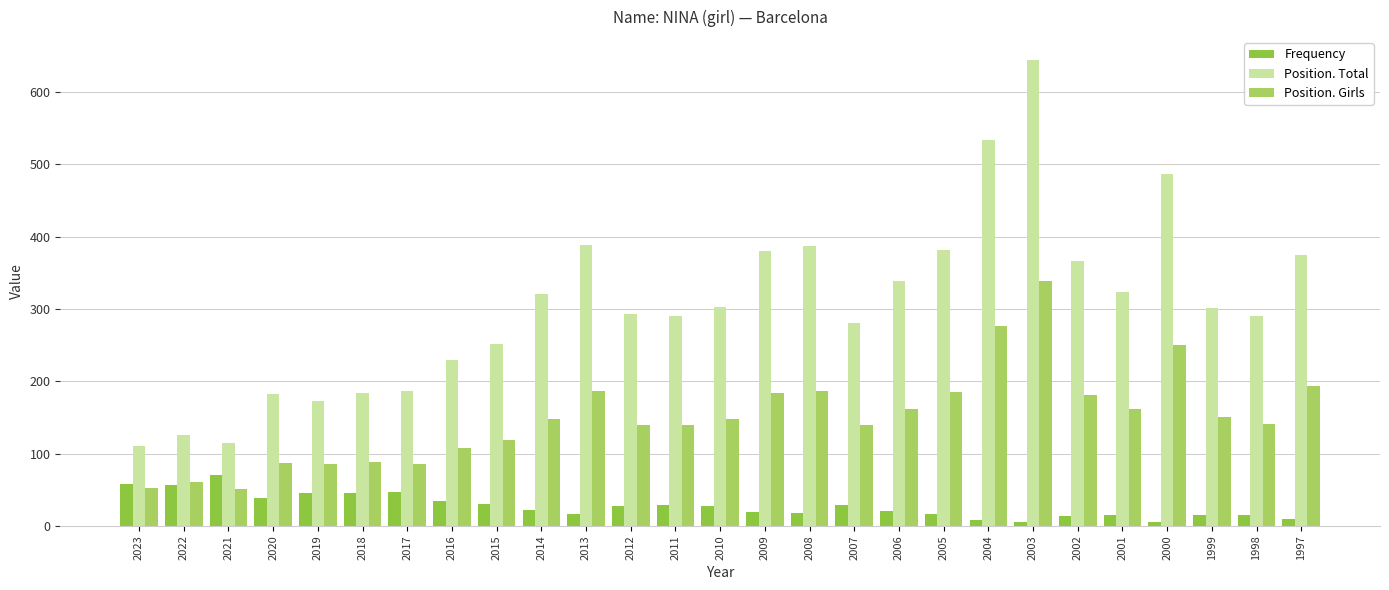

Which category has the highest value in the Position. Girls series?

2003